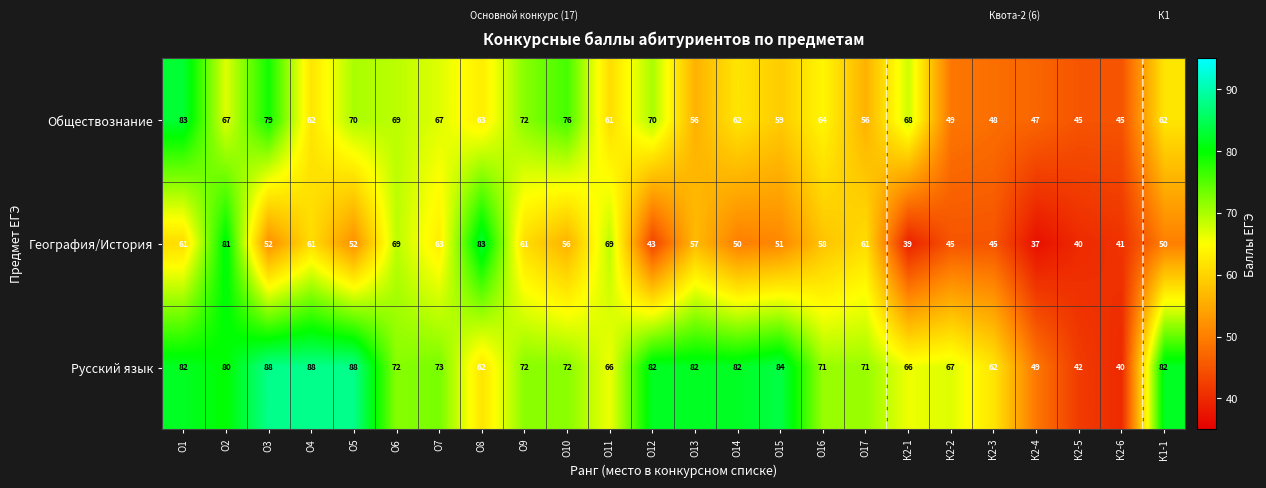

What is the minimum value shown in the chart?

37